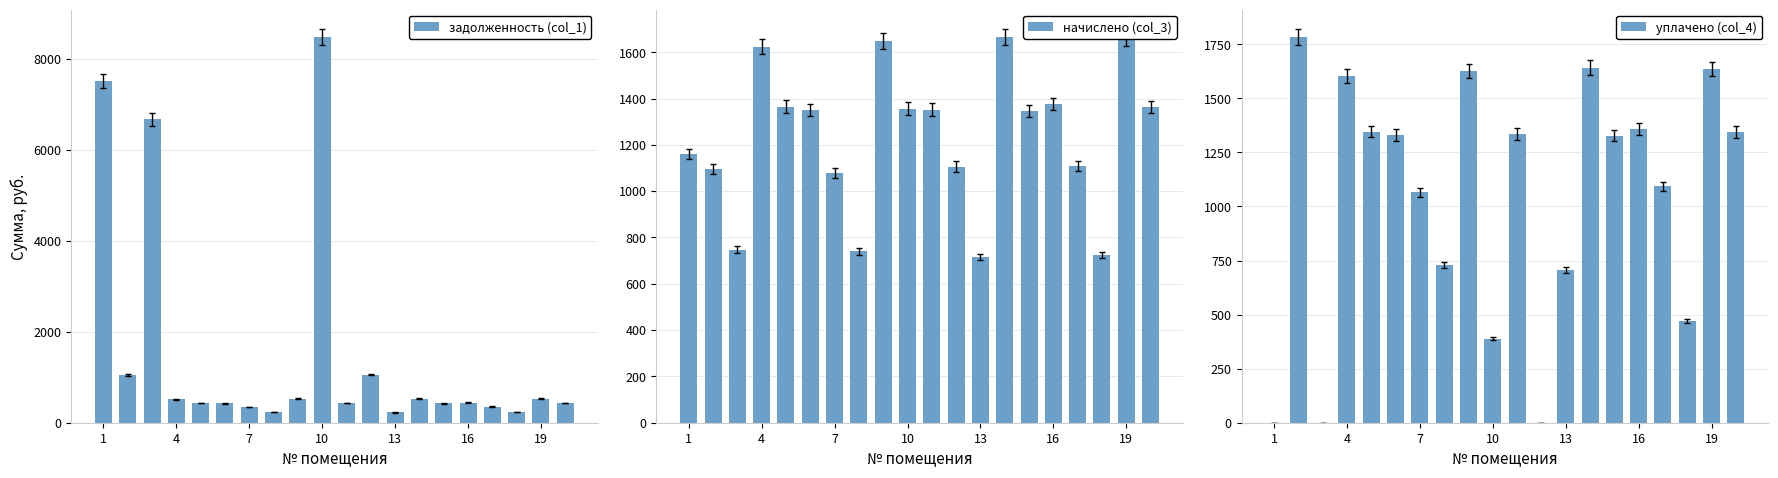

How many data points does each series have?

20